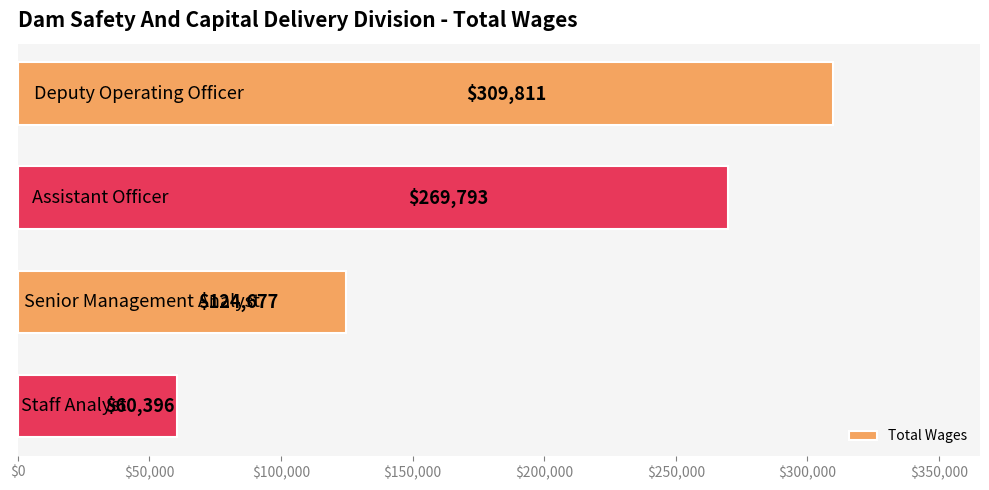

How many values are between 124677 and 309811?

3